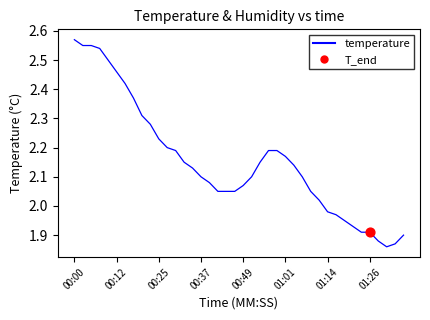

What is the difference between the maximum and minimum values?

0.7